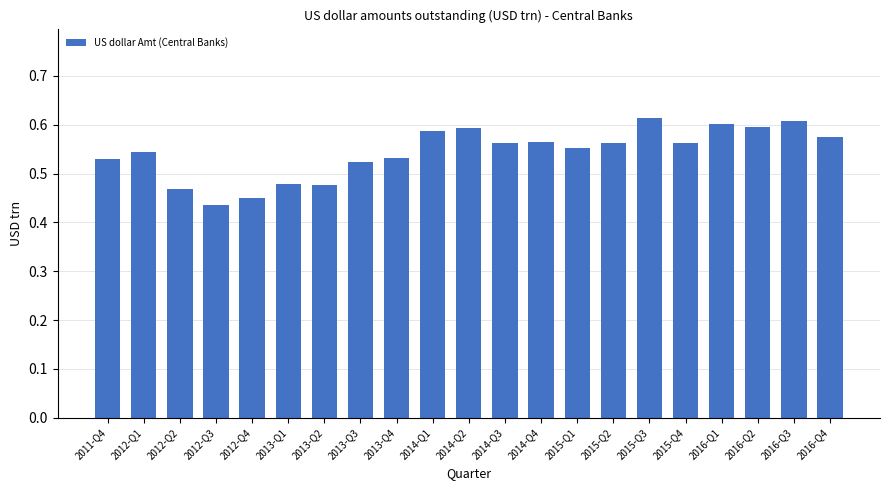

What is the change in value from 2013-Q4 to 2016-Q2?

+0.1